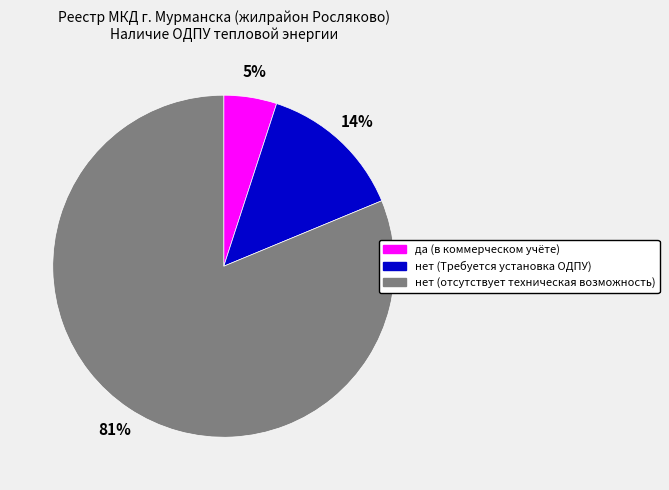

To the nearest percent, what percentage of the pie is да (в коммерческом учёте)?

5%